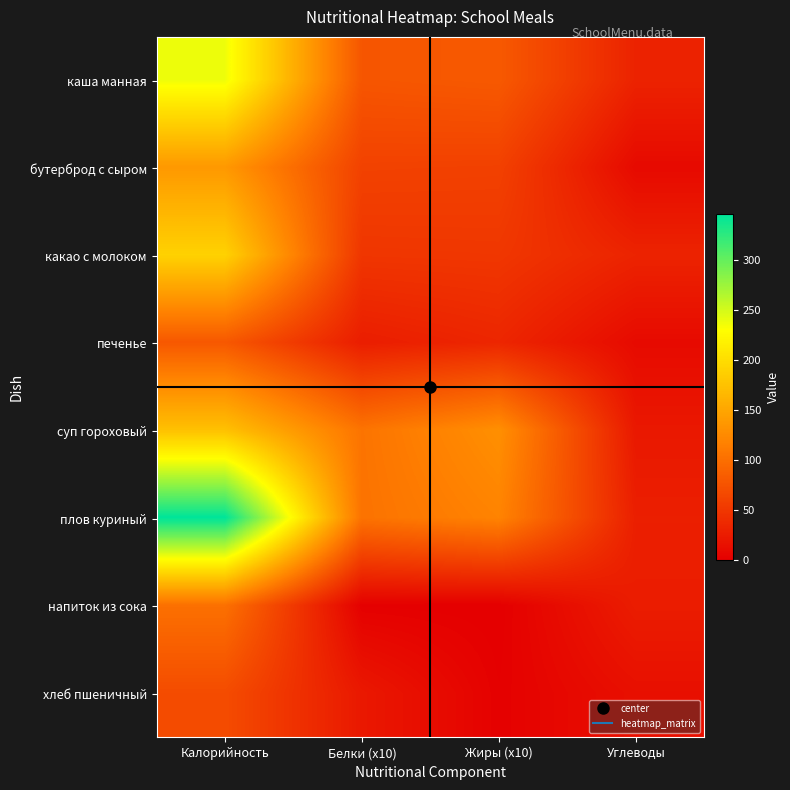

Rank the series by their maximum value, from lowest to highest.

хлеб пшеничный, печенье, напиток из сока, бутерброд с сыром, суп гороховый, какао с молоком, каша манная, плов куриный